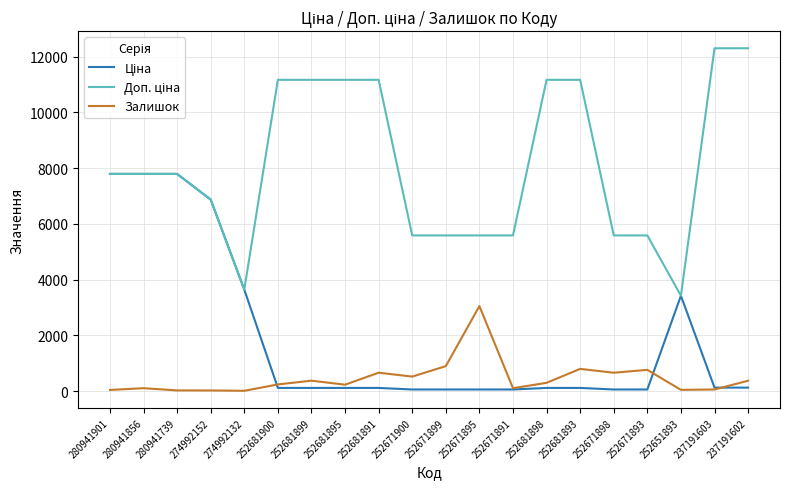

What is the maximum value for Залишок?

3048.0